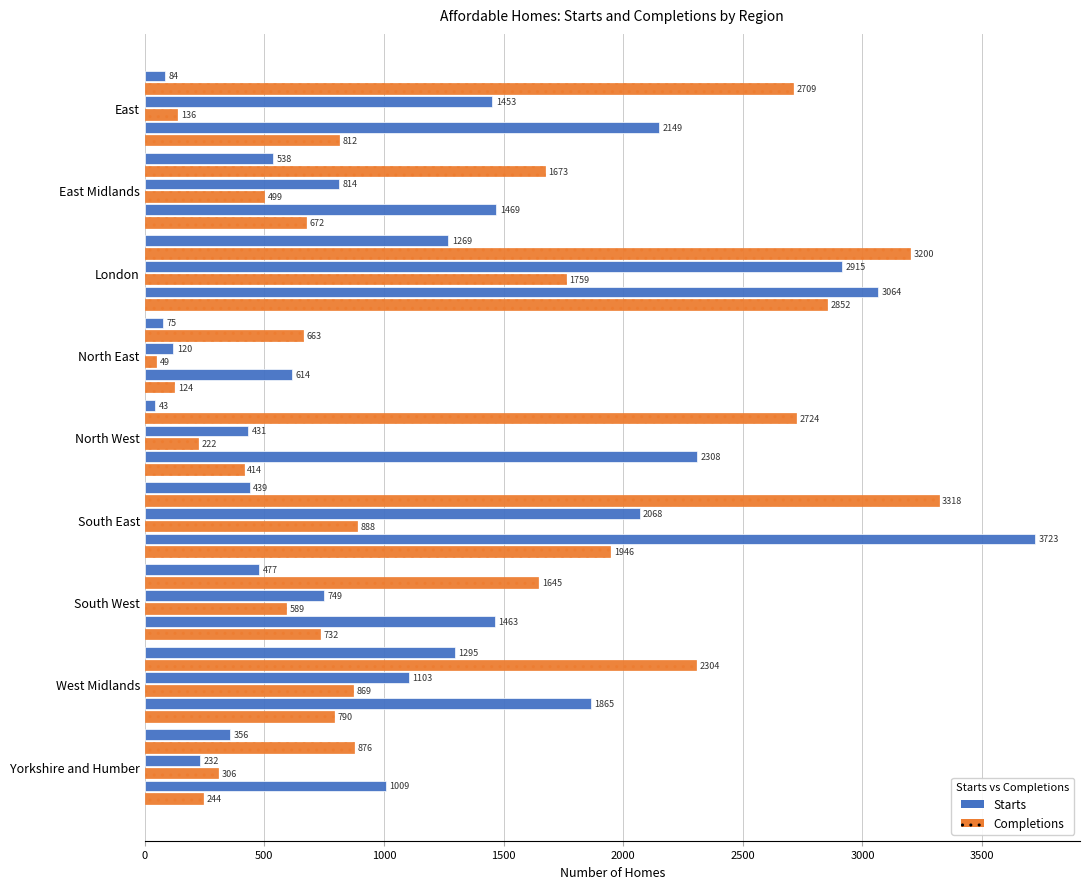

Reading left to right, what are all the values shown in this chart?

Starts Social rent: 84	538	1269	75	43	439	477	1295	356
Starts Affordable/Intermediate rent: 2709	1673	3200	663	2724	3318	1645	2304	876
Starts Low Cost Home Ownership: 1453	814	2915	120	431	2068	749	1103	232
Completions Social rent: 136	499	1759	49	222	888	589	869	306
Completions Affordable/Intermediate rent: 2149	1469	3064	614	2308	3723	1463	1865	1009
Completions Low Cost Home Ownership: 812	672	2852	124	414	1946	732	790	244